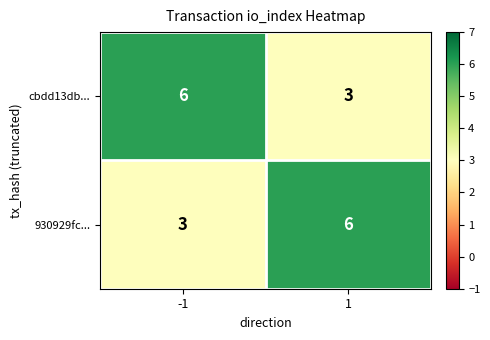

What is the sum of the 930929fc... values at -1 and 1?

9